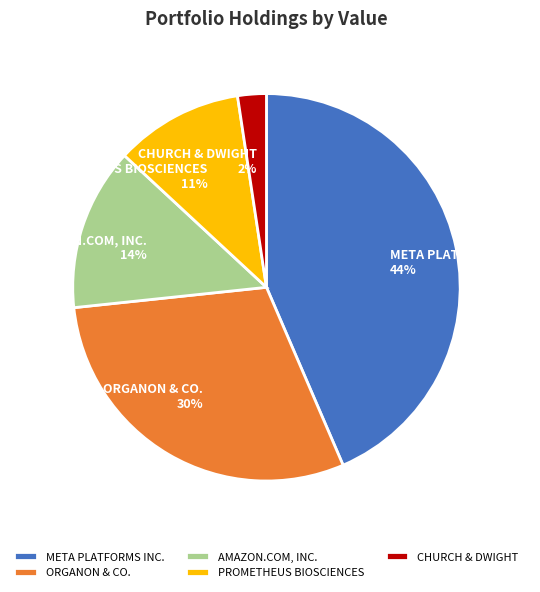

How many slices are in this pie chart?

5